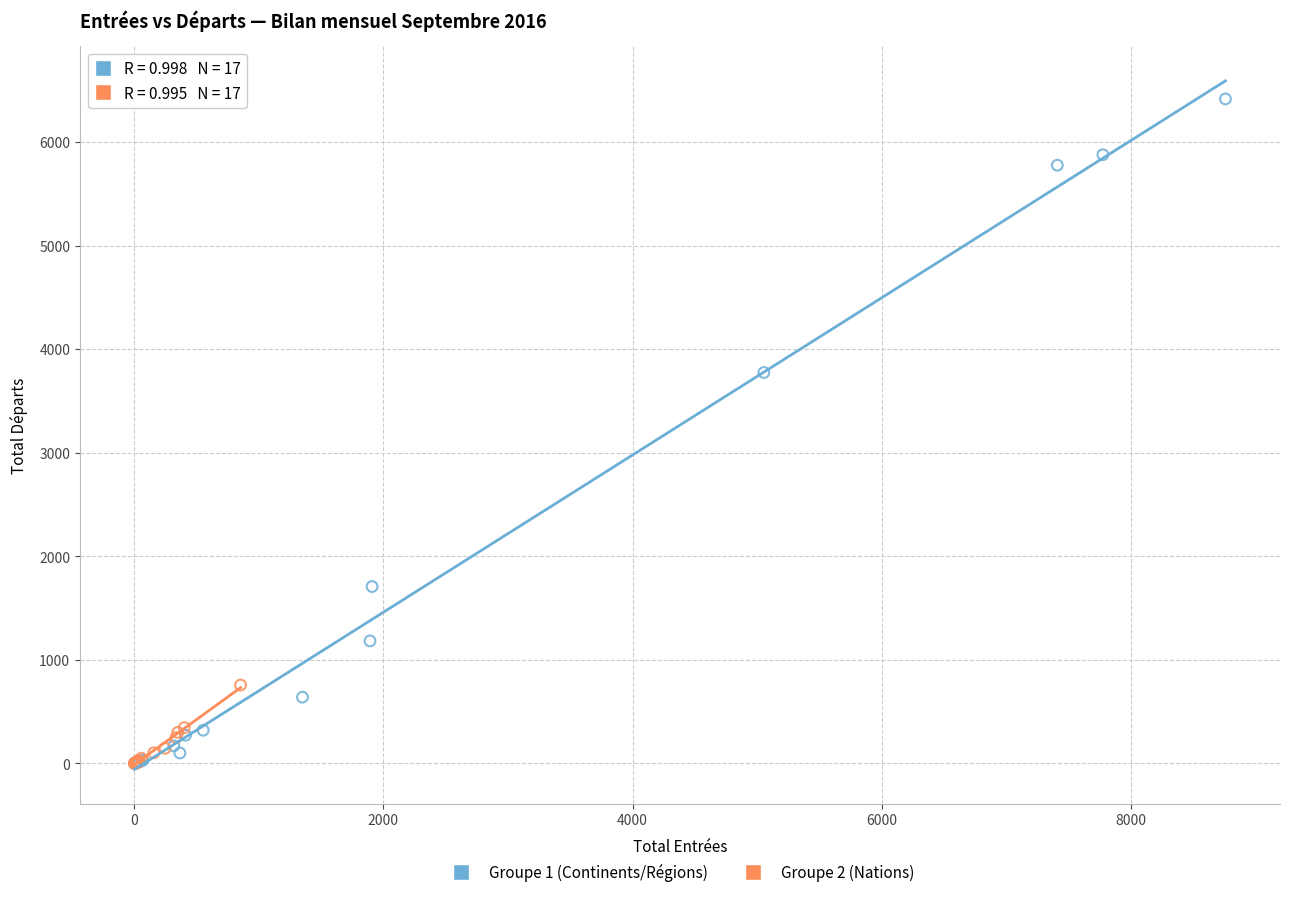

What are all the series names shown in the legend?

Groupe 1 (Continents/Régions), Groupe 2 (Nations)